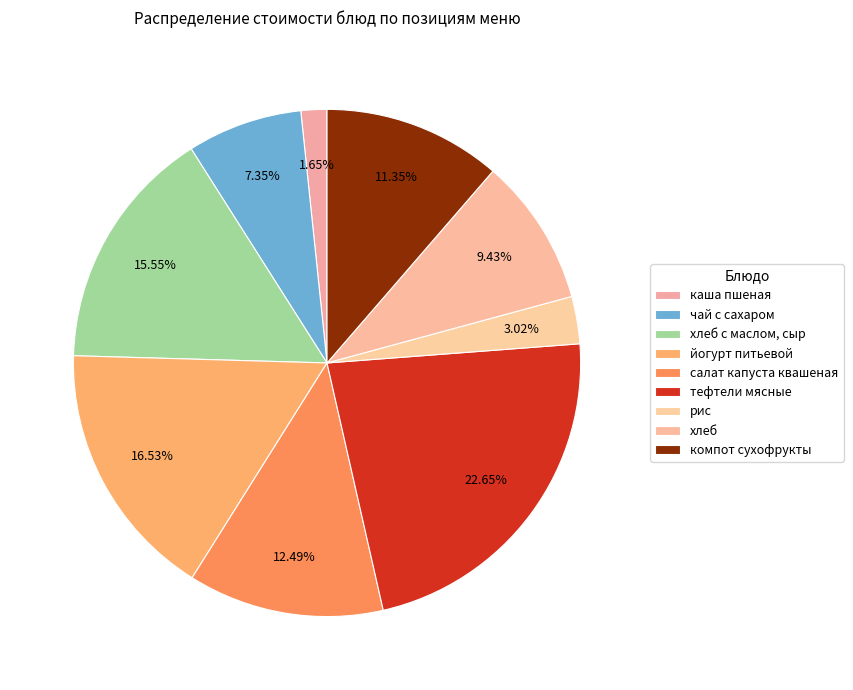

Between тефтели мясные and салат капуста квашеная, which is larger?

тефтели мясные